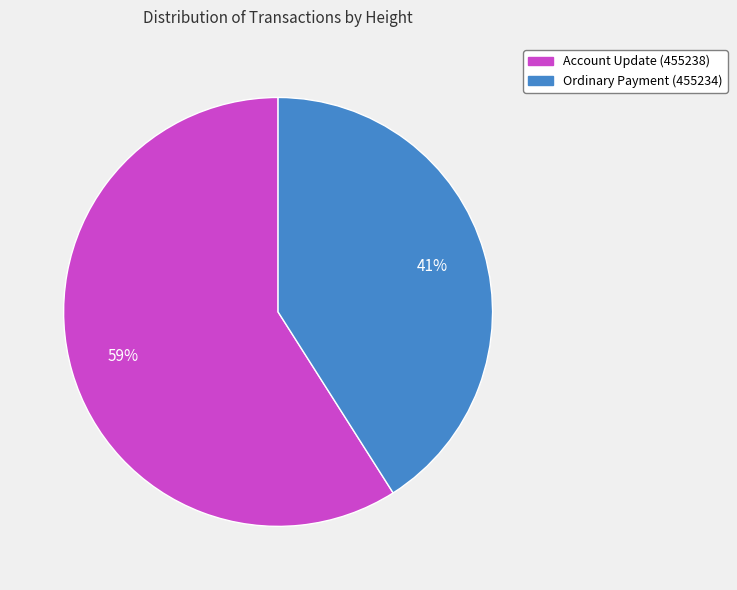

To the nearest percent, what is the difference between the largest and smallest slice percentages?

18%